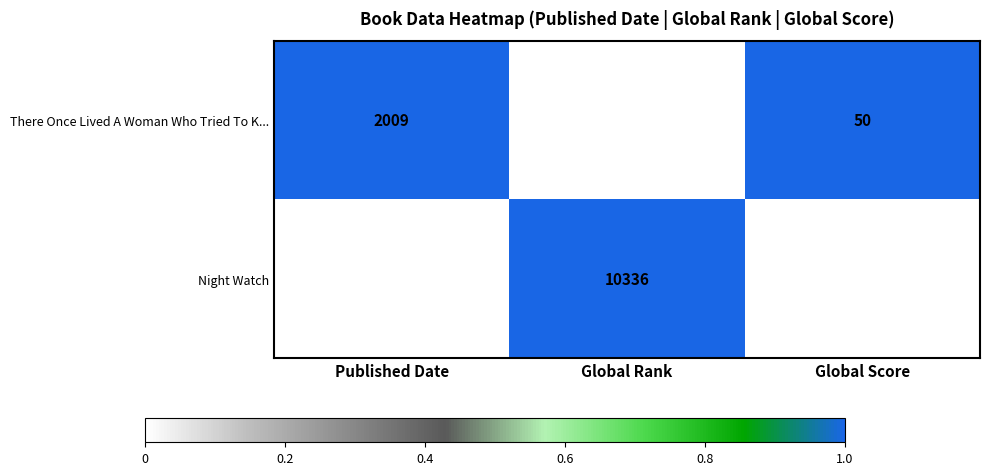

Reading left to right, transcribe all the data shown in this chart.

There Once Lived A Woman Who Tried To K...: Published Date=2009	Global Rank=6876	Global Score=50
Night Watch: Published Date=1998	Global Rank=10336	Global Score=17